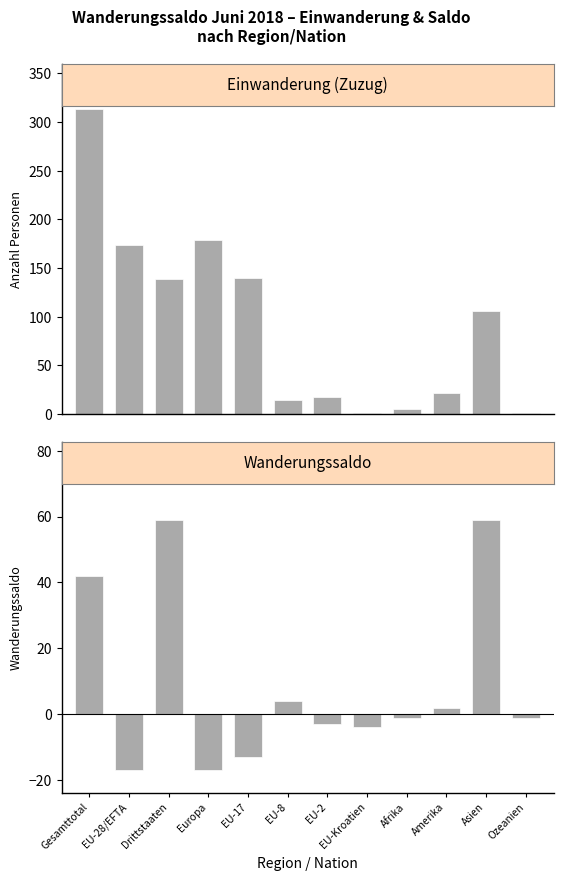

At which label does Wanderungssaldo reach its peak?

Drittstaaten